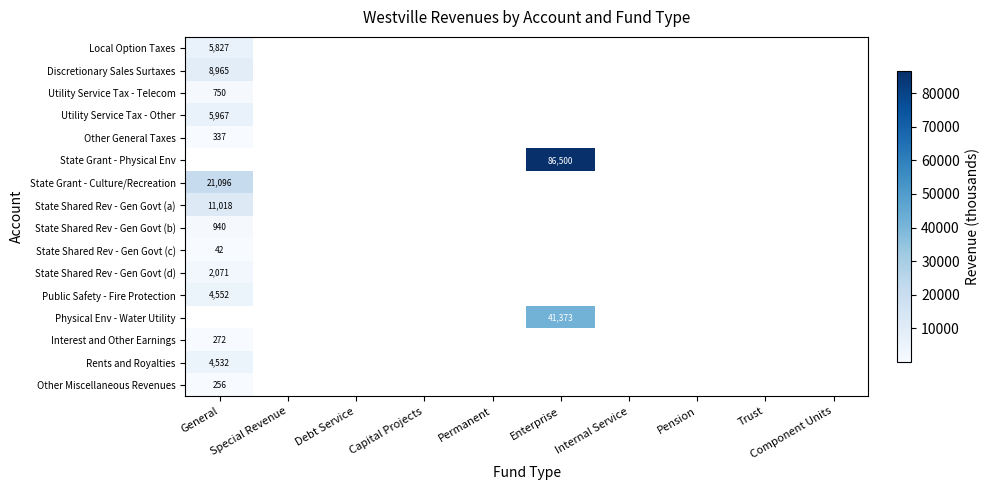

True or false: Utility Service Tax - Telecom has a value of 750 at General.

True